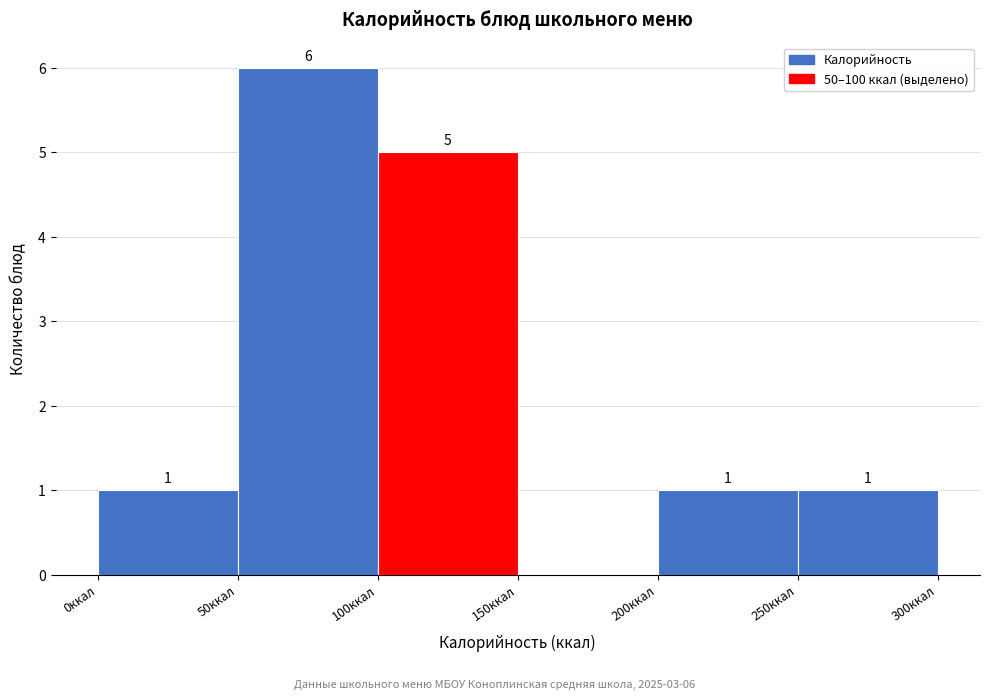

Over which range of the x-axis is the bar tallest?

50 to 100